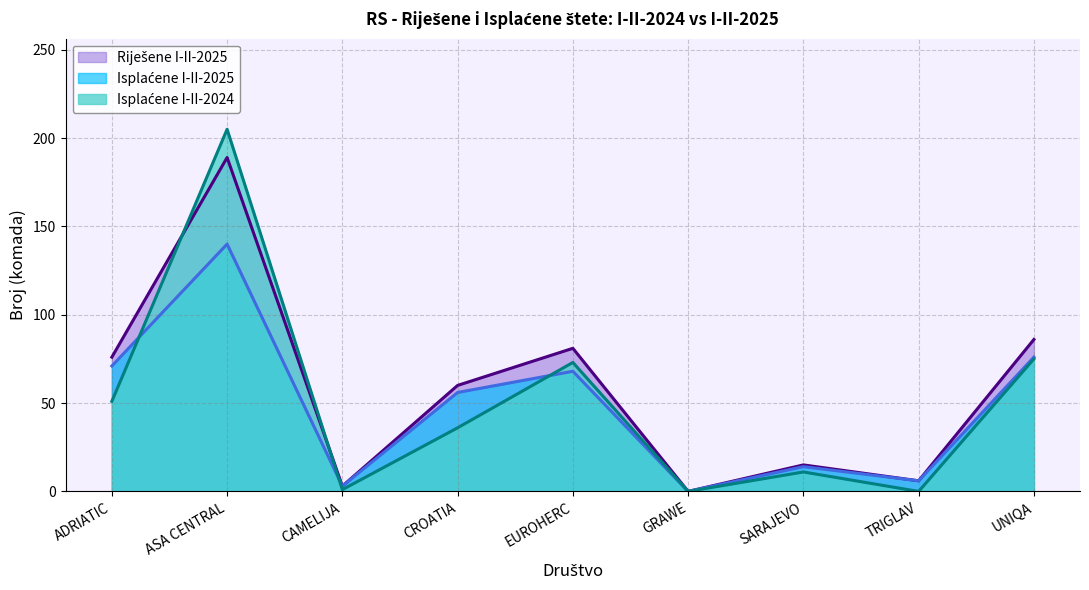

The value of Riješene I-II-2025 at SARAJEVO is 22. True or false?

False